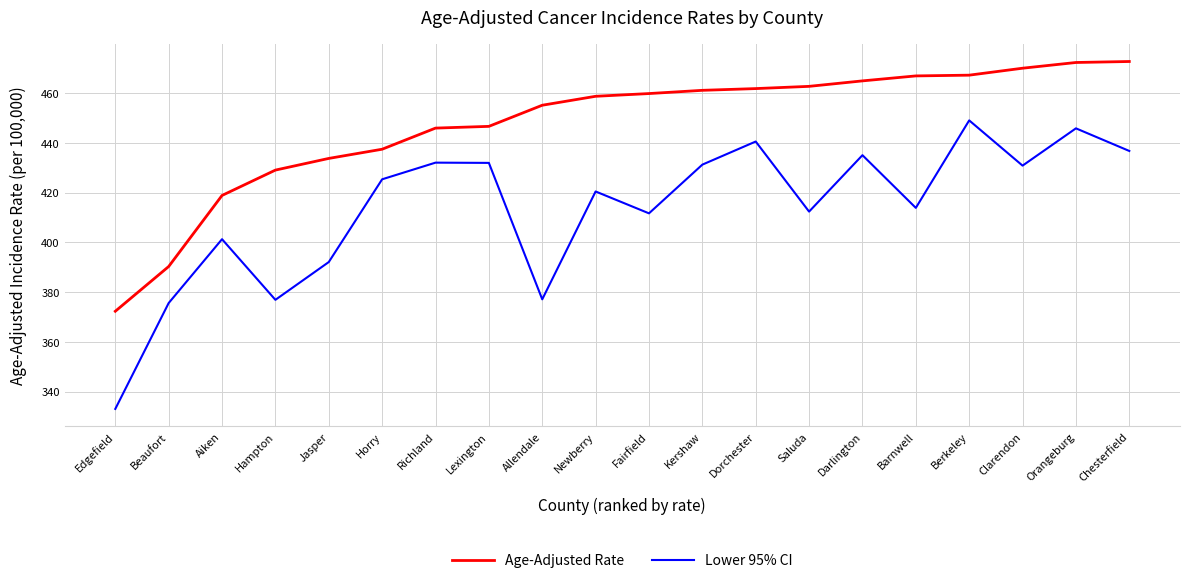

Rank the series by their average value, from lowest to highest.

Lower 95% CI, Age-Adjusted Rate